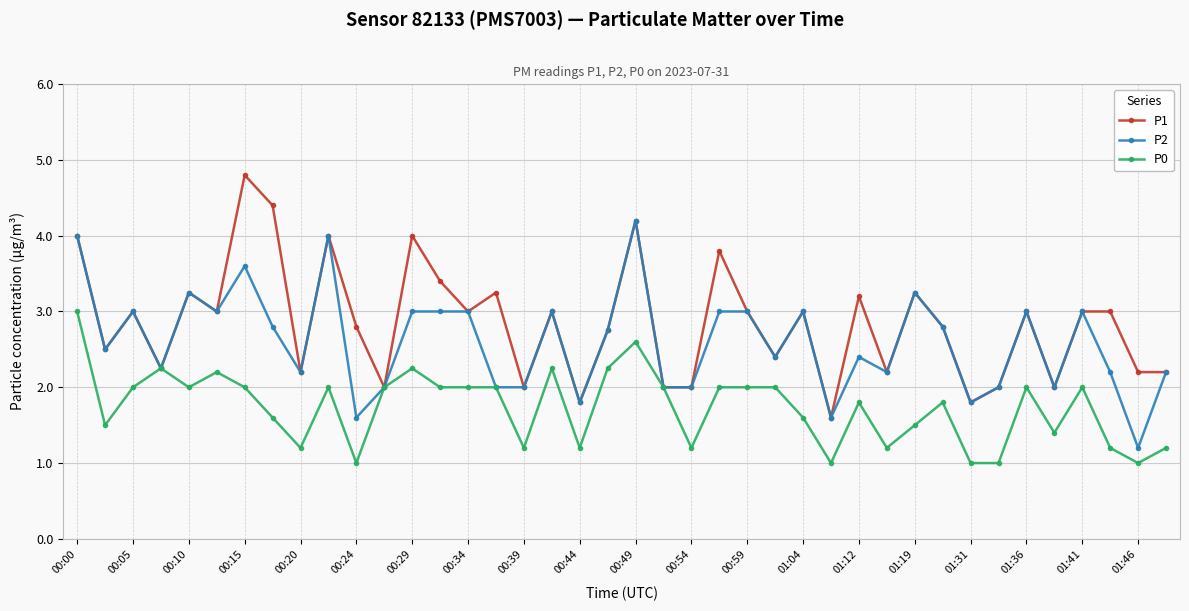

What is the value of the P2 point at the 8th from the left?

2.8